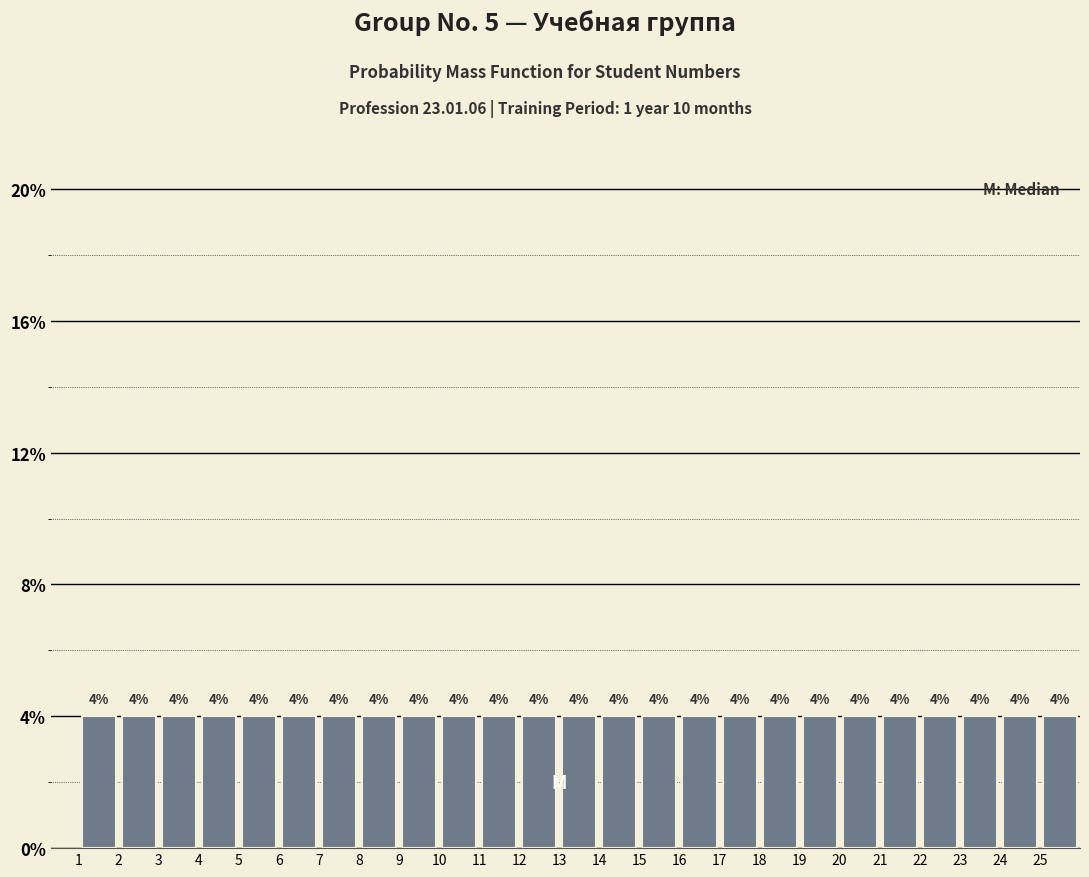

Reading left to right, list every bar in this chart as the range it spans on the x-axis followed by its height.

1 to 2: 4
2 to 3: 4
3 to 4: 4
4 to 5: 4
5 to 6: 4
6 to 7: 4
7 to 8: 4
8 to 9: 4
9 to 10: 4
10 to 11: 4
11 to 12: 4
12 to 13: 4
13 to 14: 4
14 to 15: 4
15 to 16: 4
16 to 17: 4
17 to 18: 4
18 to 19: 4
19 to 20: 4
20 to 21: 4
21 to 22: 4
22 to 23: 4
23 to 24: 4
24 to 25: 4
25 to 26: 4